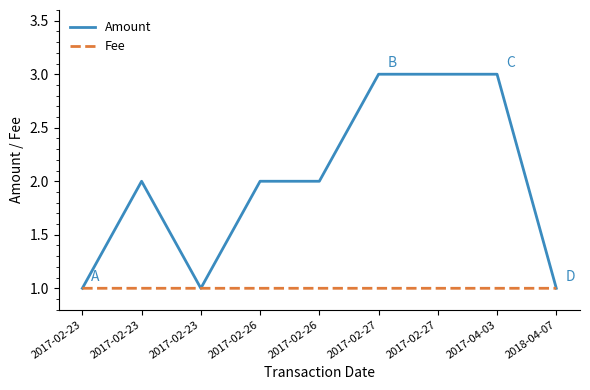

True or false: Fee and Amount intersect in this chart.

False